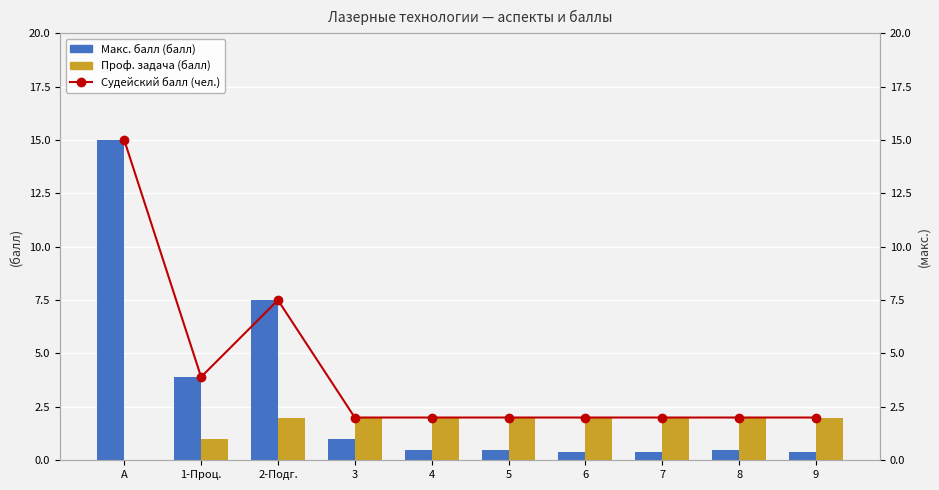

The value of Судейский балл (чел.) at 6 is 0.4. True or false?

False